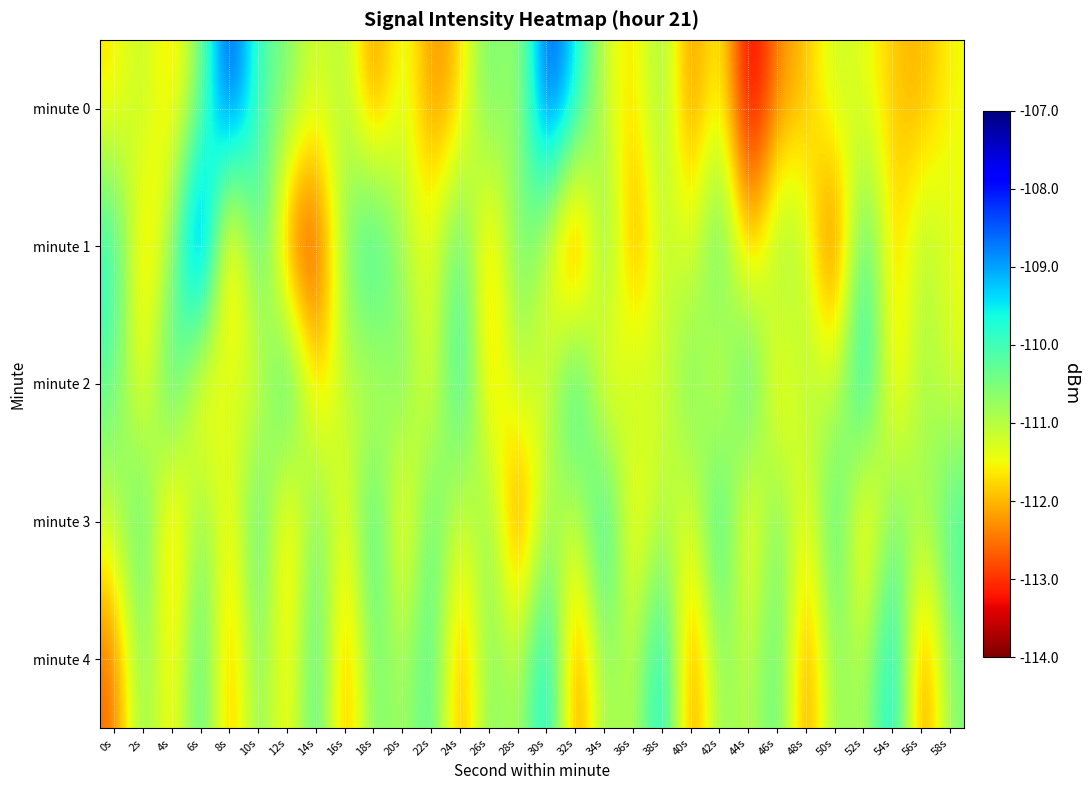

At which category is the sum across all series the highest?

6s